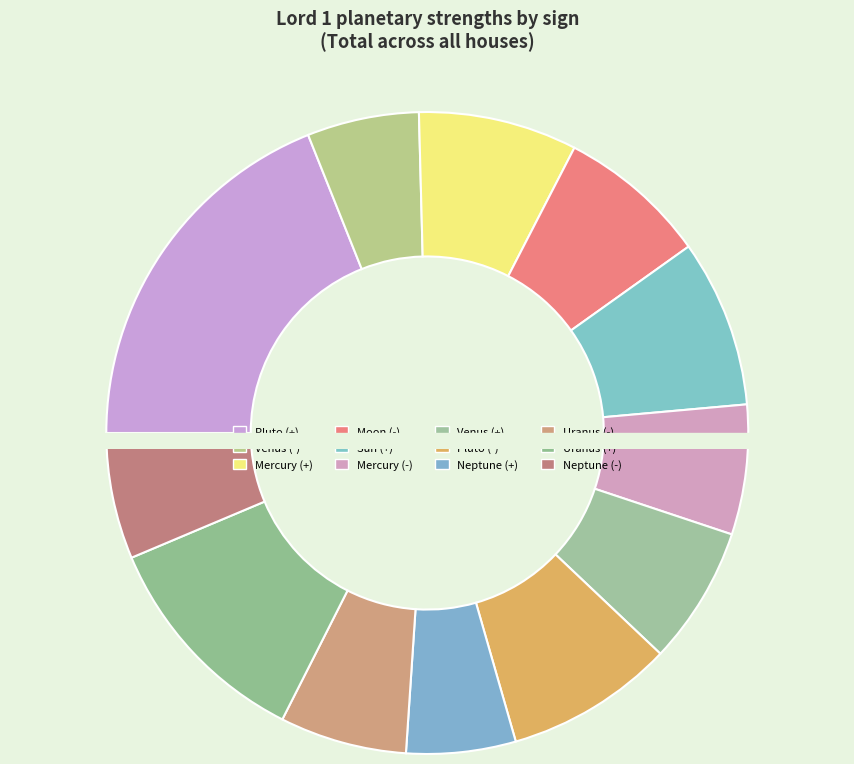

Which category has the biggest portion of the pie?

Pluto (+)